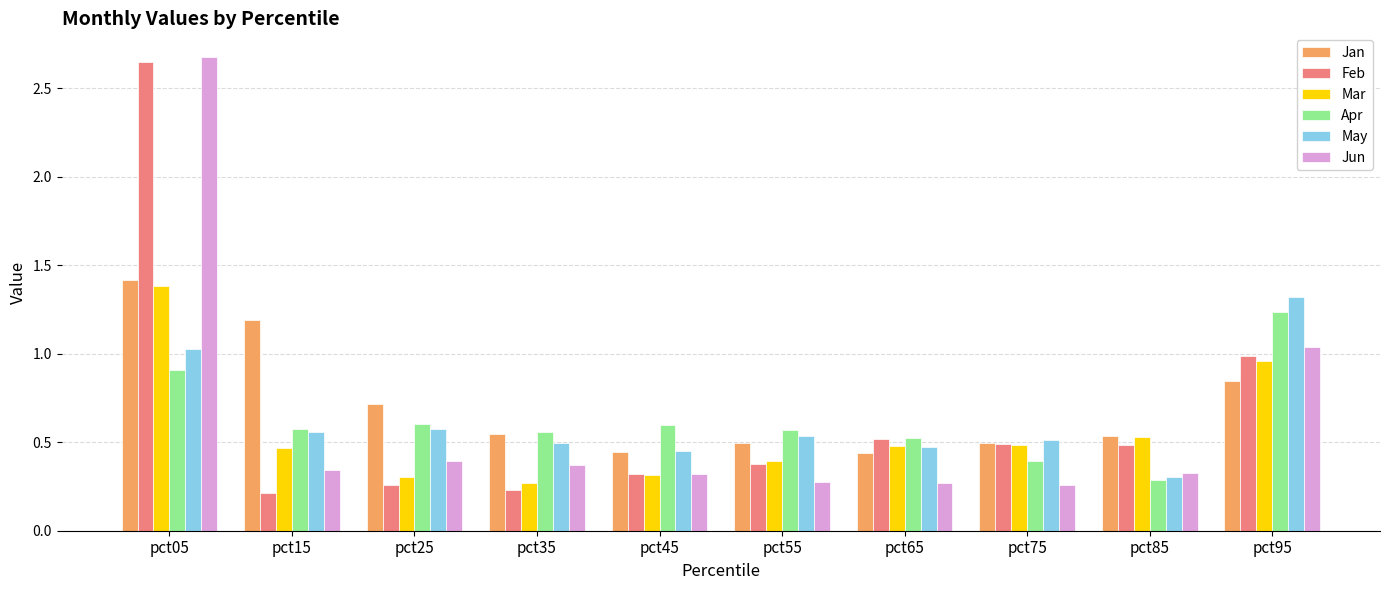

What is the sum of all Feb values?

6.5